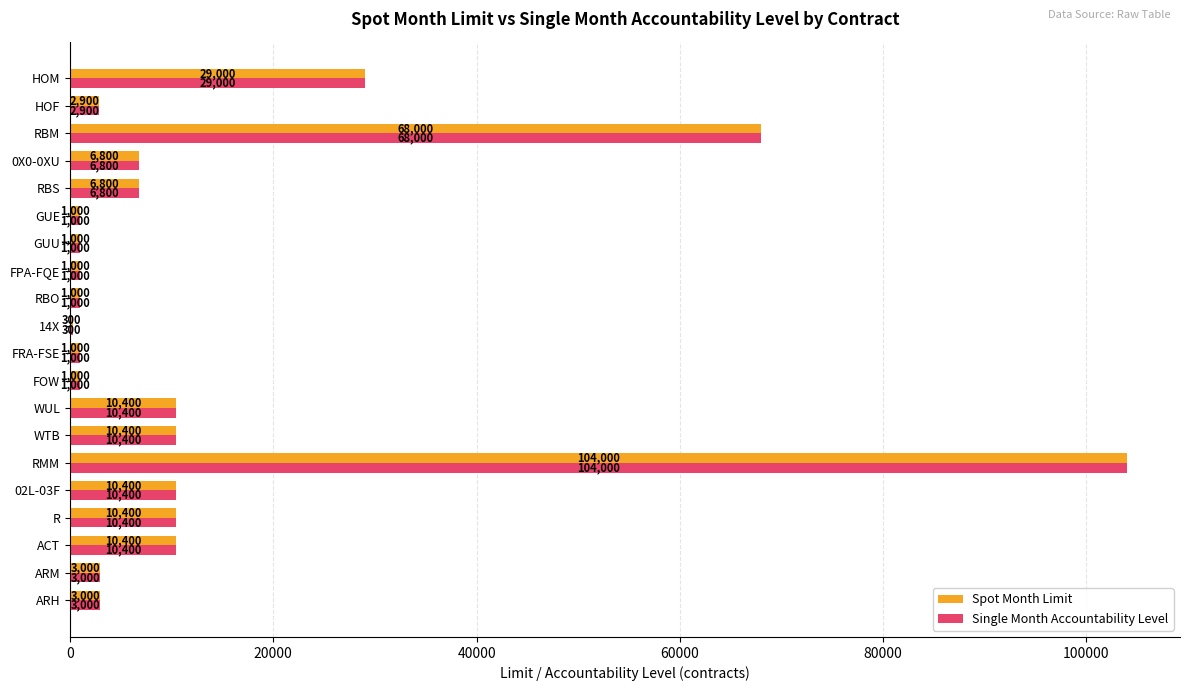

The value of Single Month Accountability Level at RBM is 68000. True or false?

True